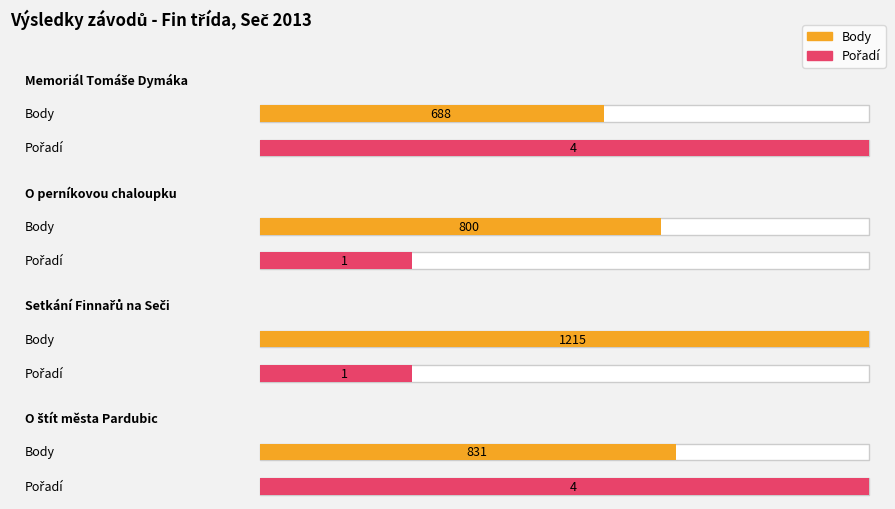

Rank the series at Memoriál Tomáše Dymáka from highest to lowest value.

Body, Pořadí